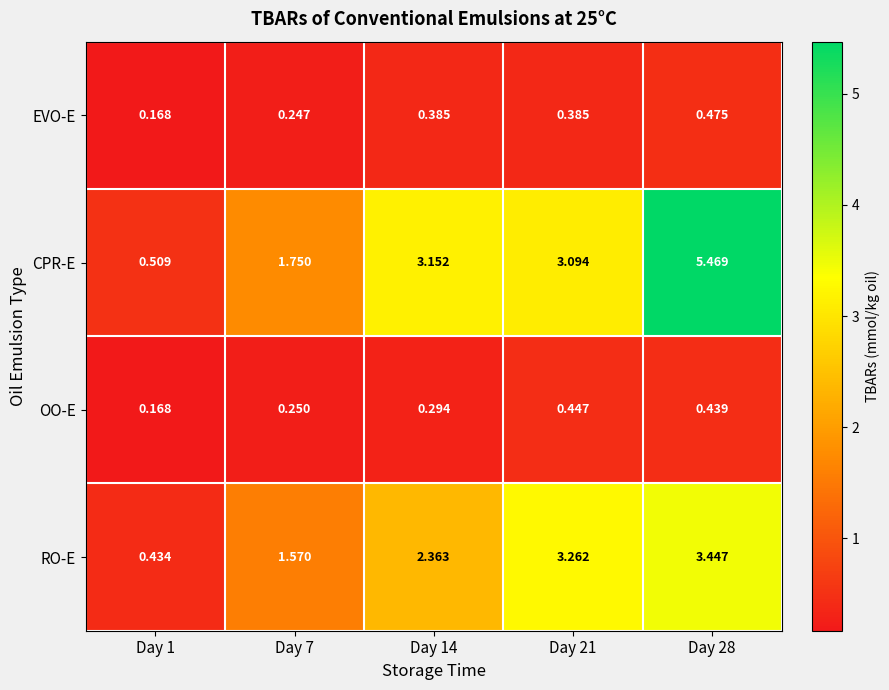

Between Day 1 and Day 7, which series saw the biggest shift?

CPR-E